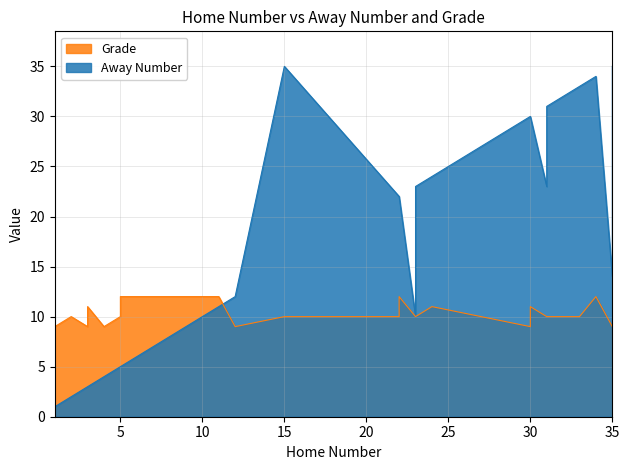

Which category has the highest value across all series?

15